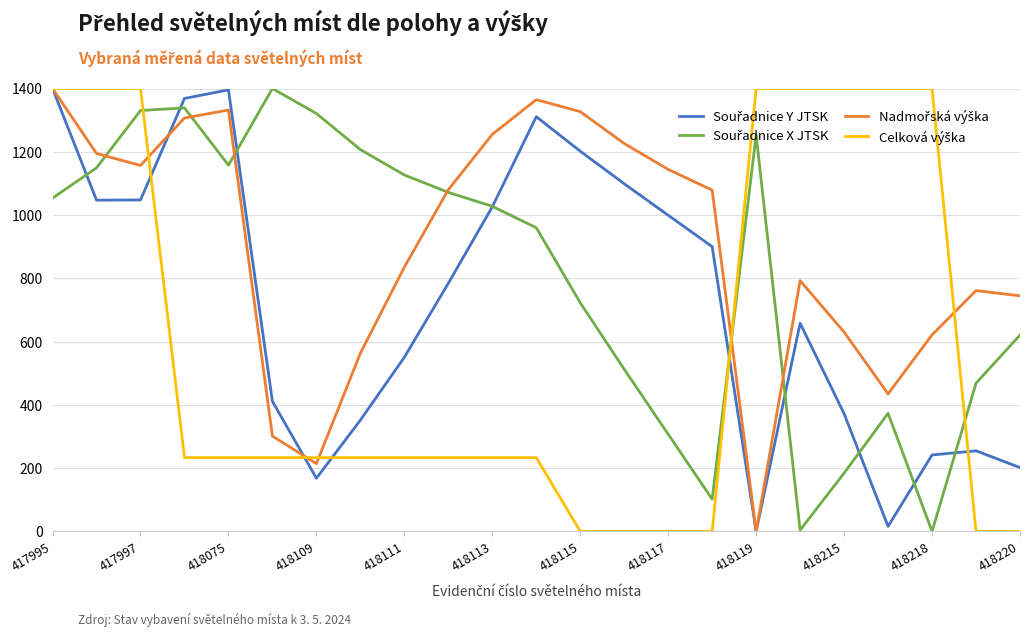

What is the maximum value shown in the chart?

1400.0